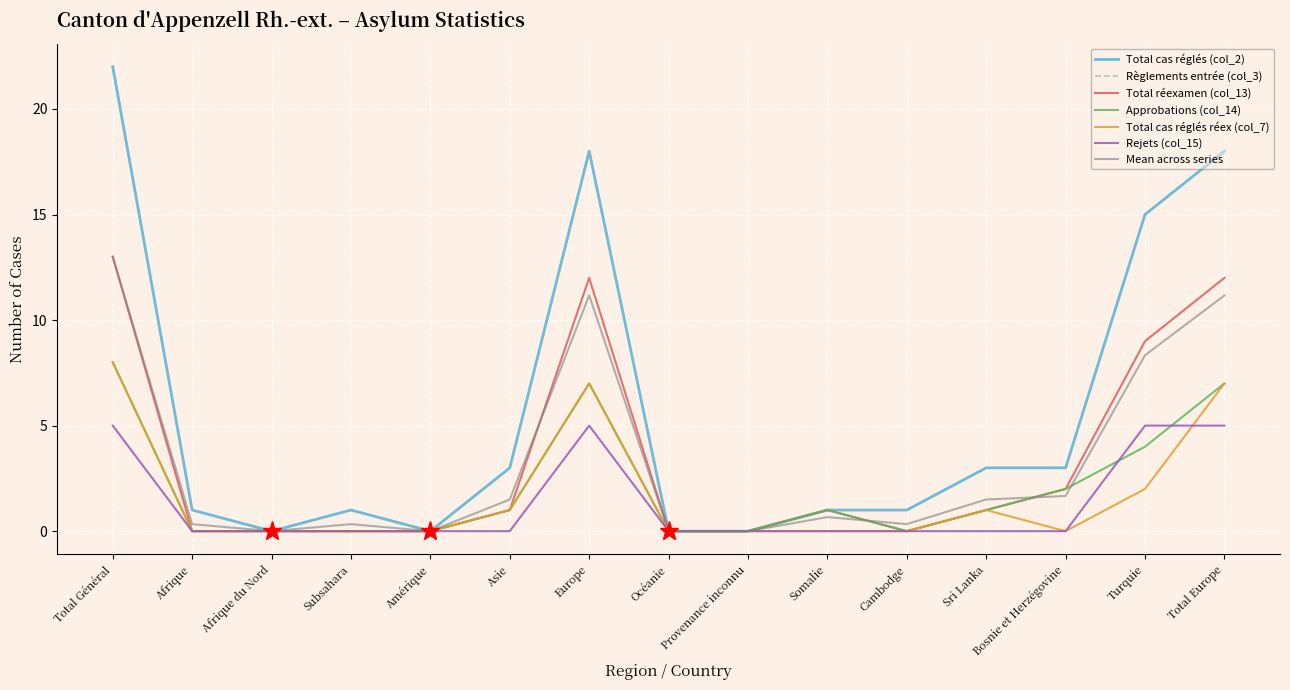

What is the difference between the maximum and second lowest values in the Rejets (col_15) series?

5.0